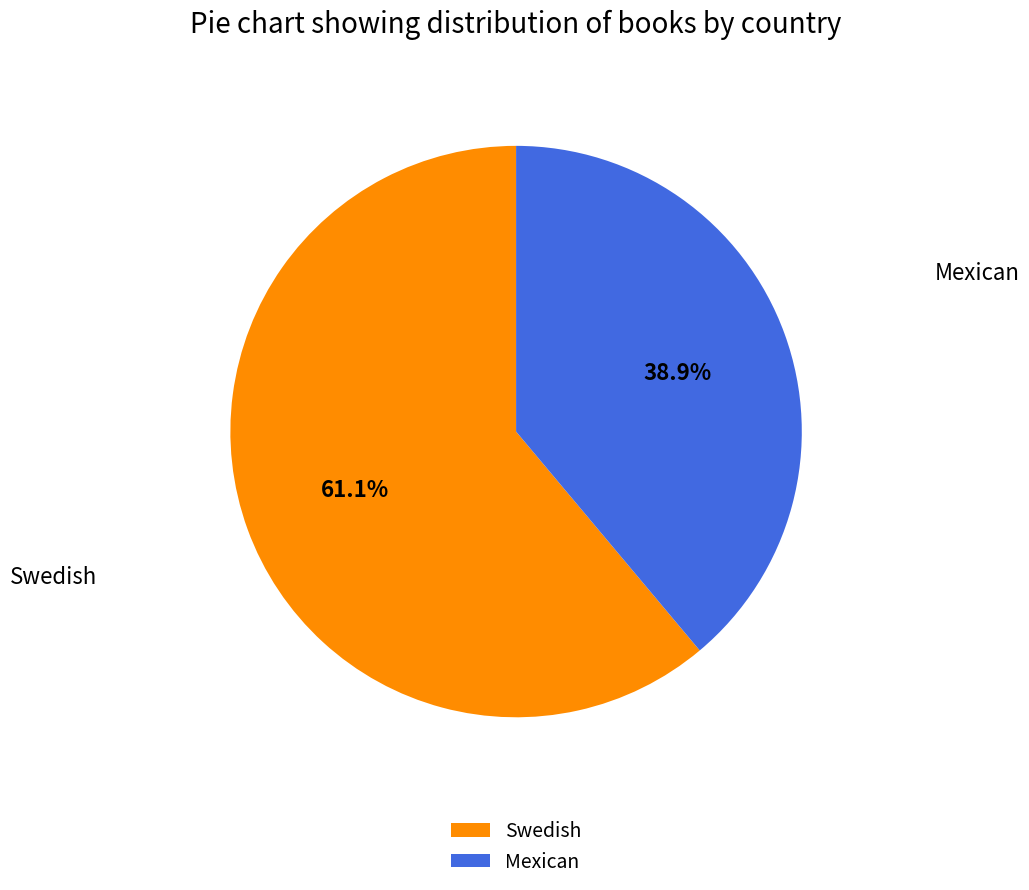

To the nearest percent, what is the difference between the Mexican and Swedish slice percentages?

22%